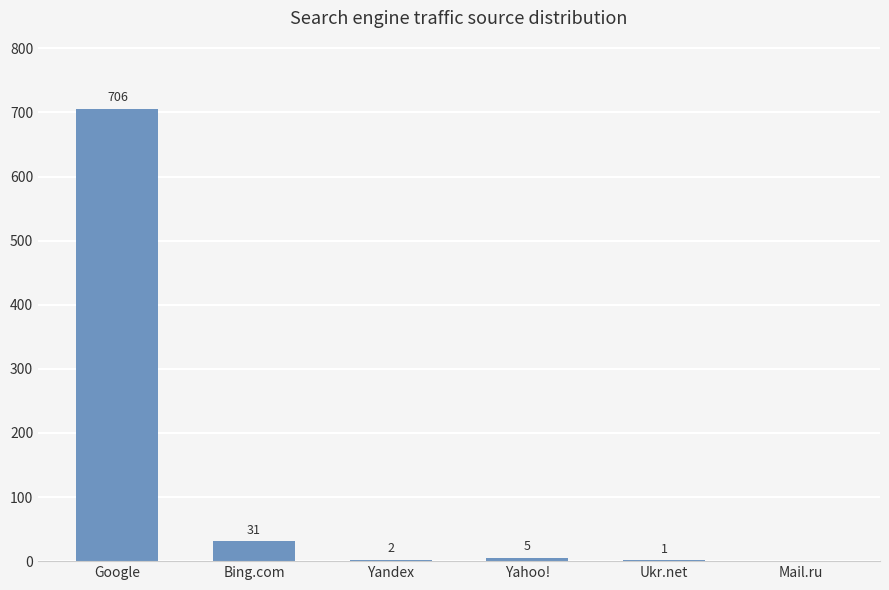

What is the sum of the values at Google and Yahoo!?

711